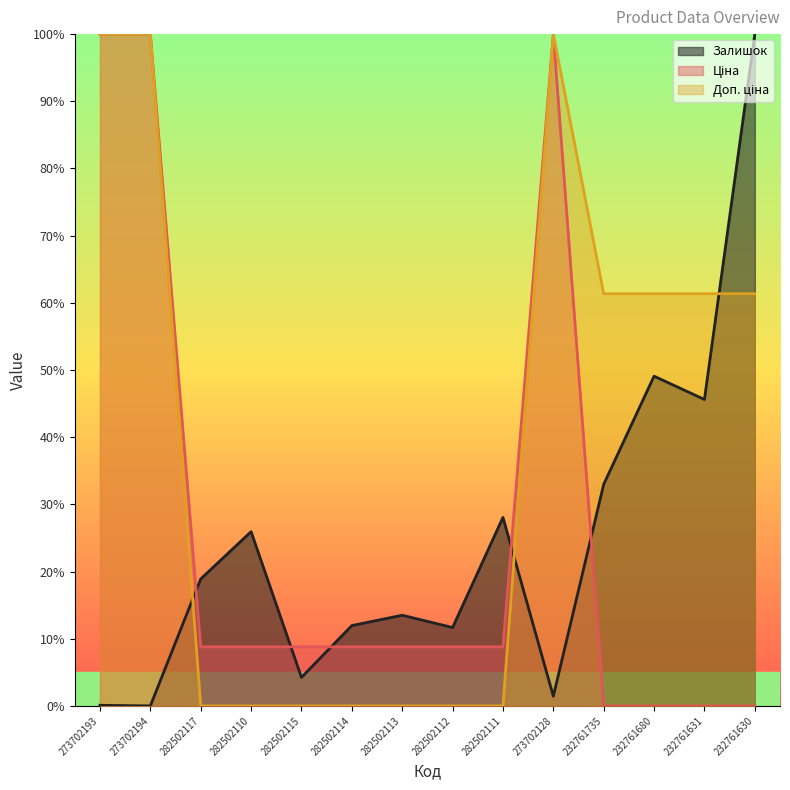

The value of Ціна at 282502115 is 14.8. True or false?

False